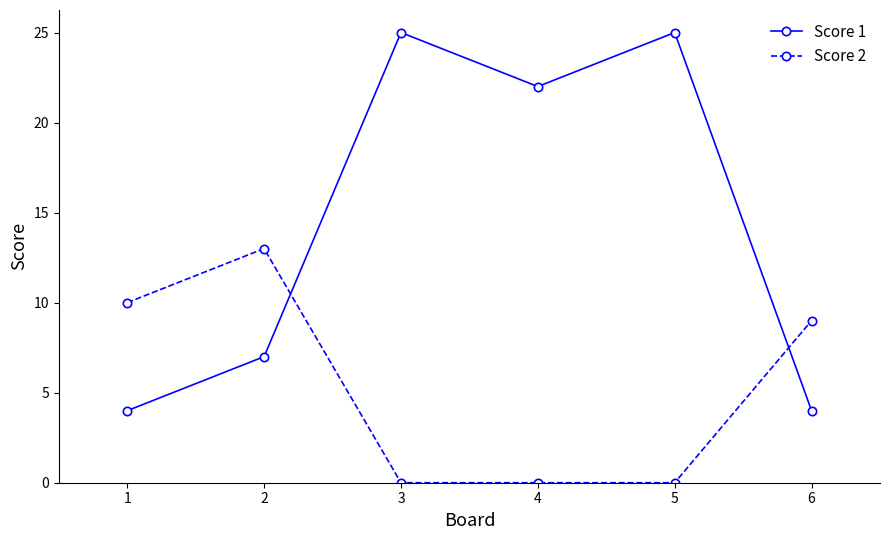

At which label does Score 1 first exceed 22?

3